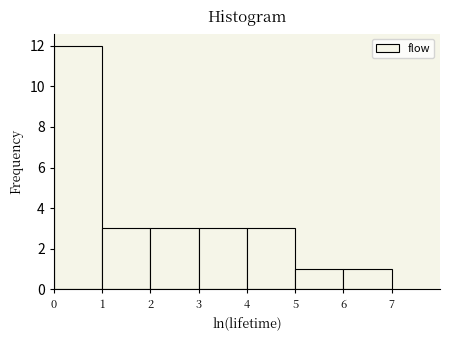

How tall is the bar that spans 4 to 5 on the x-axis? The values are not printed on the chart, so give them approximately, as read against the axis.

3